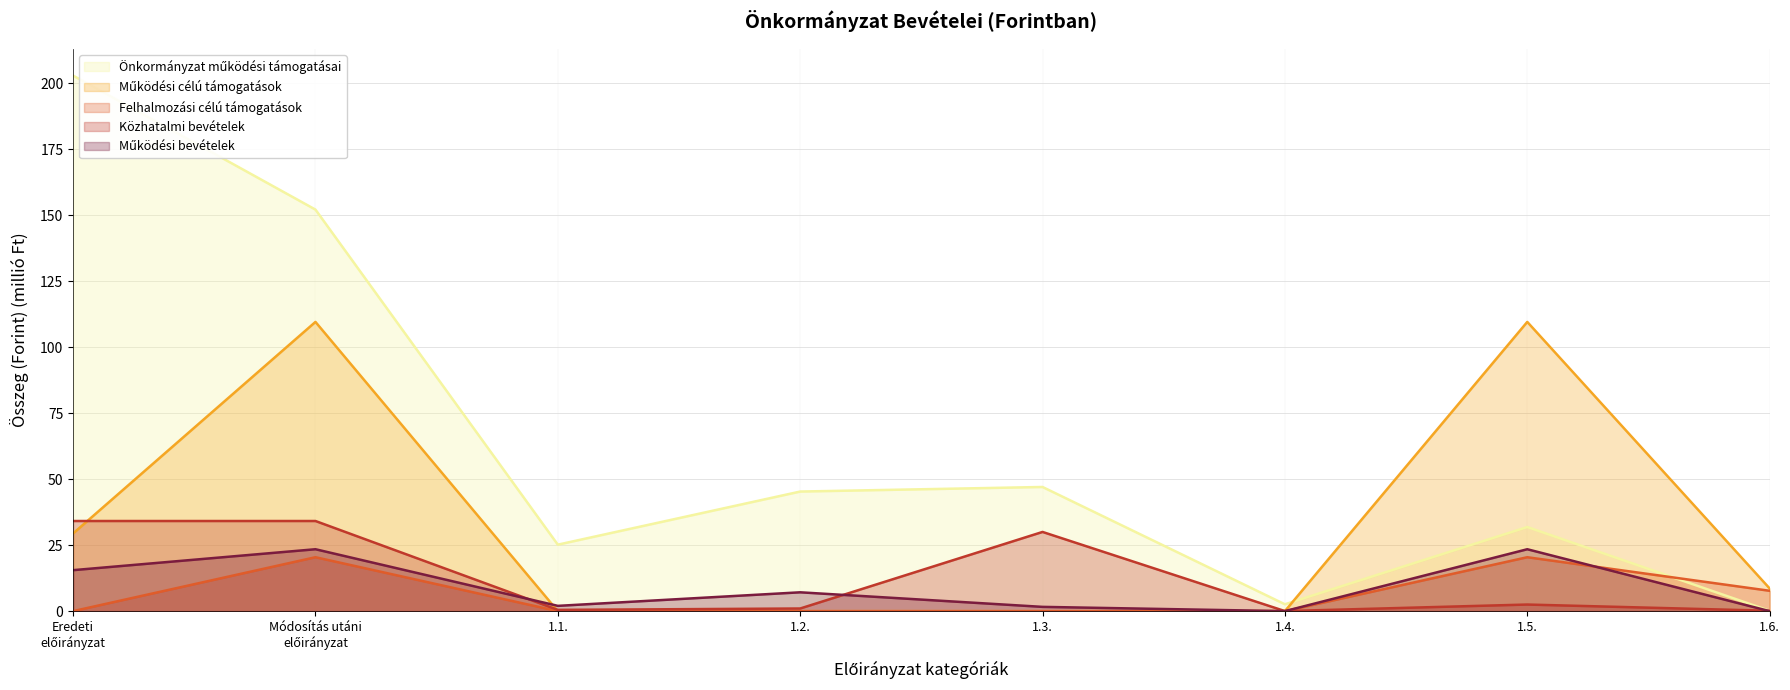

How many distinct data groups are displayed?

5